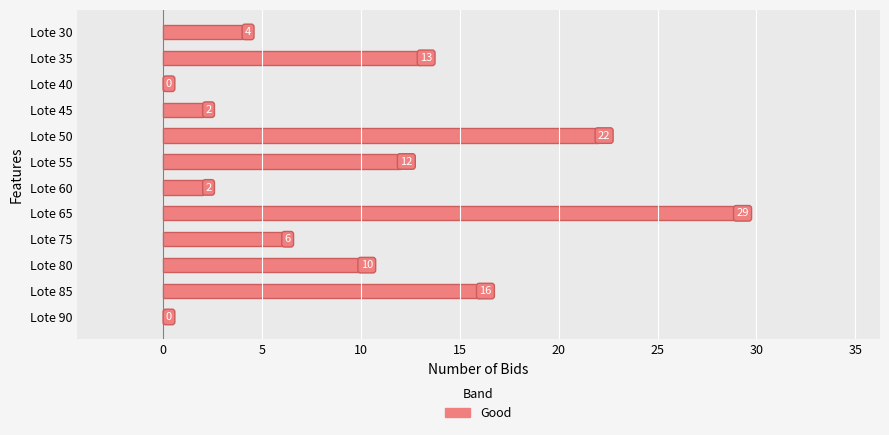

What is the maximum value shown in the chart?

29